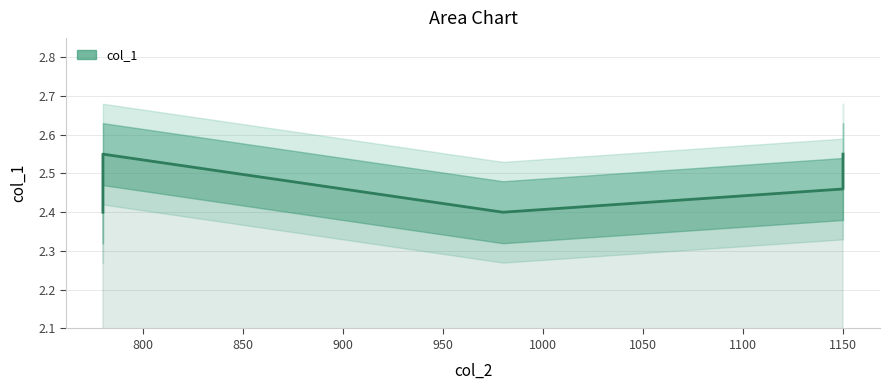

What is the minimum value shown in the chart?

2.4